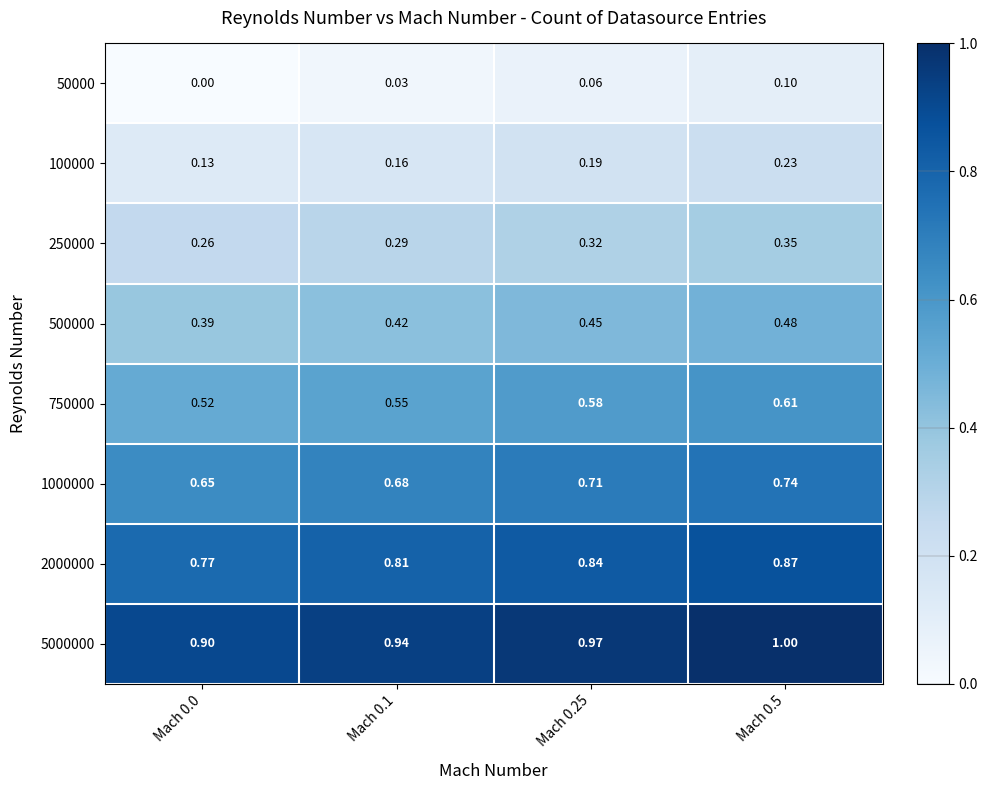

Is the value of 100000 at Mach 0.25 greater than the value of 1000000 at Mach 0.0?

No